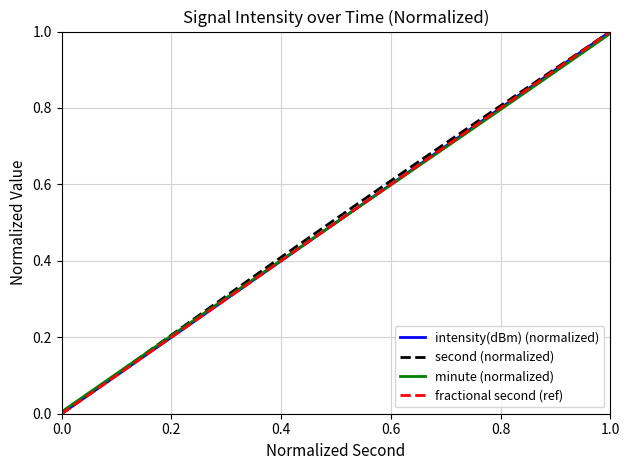

At which category is the sum across all series the highest?

1.0